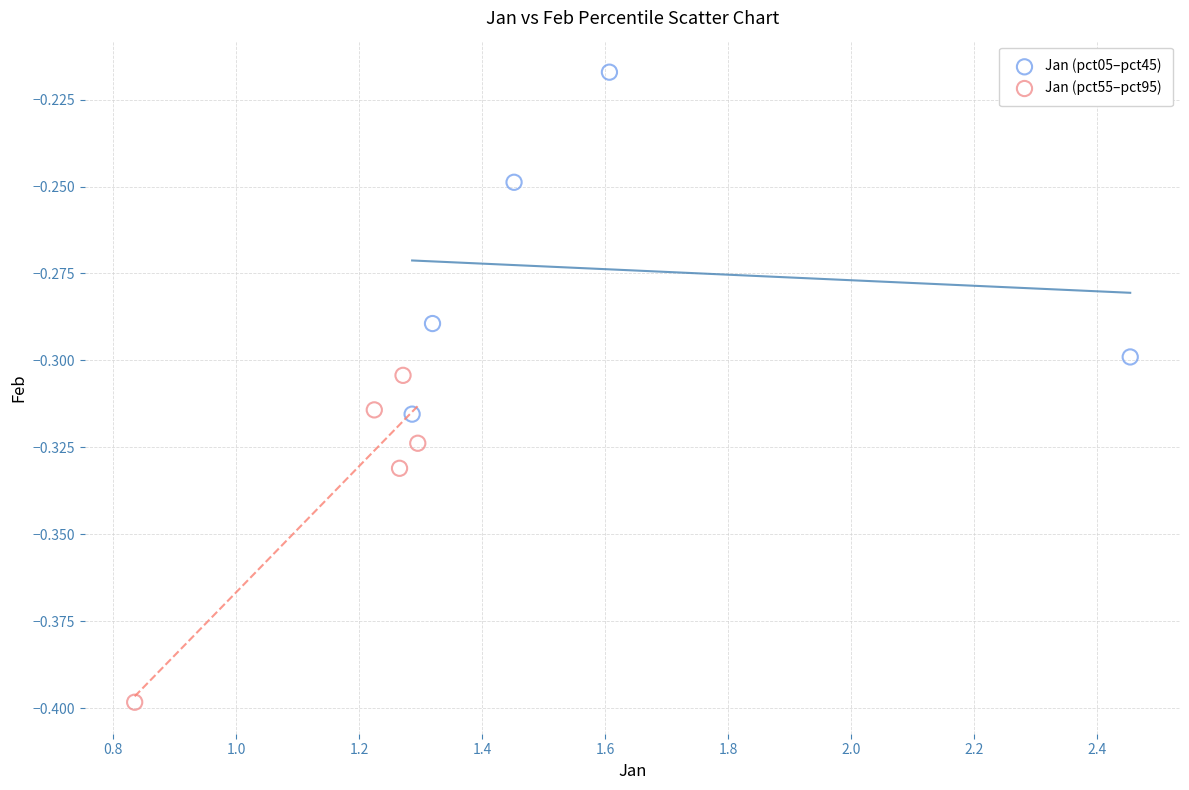

Which series reaches the maximum Y coordinate?

Jan (pct05–pct45)